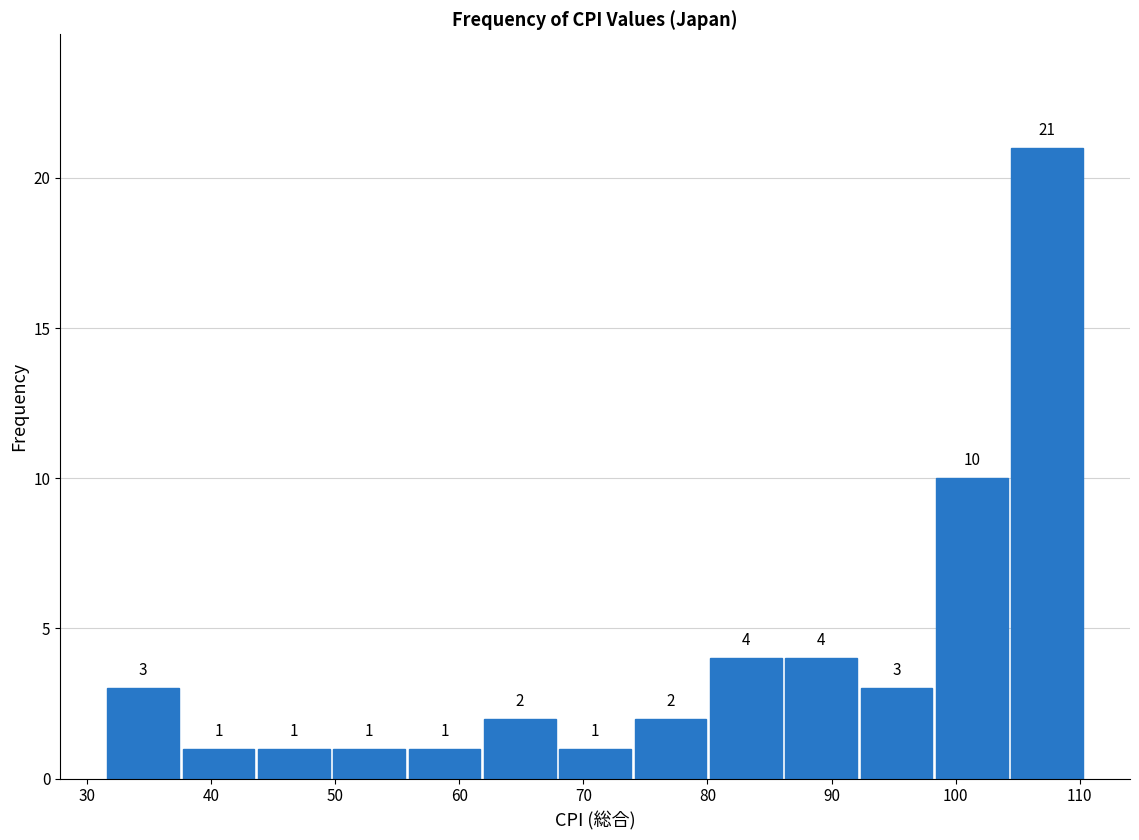

Reading left to right, transcribe this chart: for each bar, give the range it covers on the x-axis and its height. The bar edges are not printed on the chart, so give them approximately, as read against the axis.

32 to 38: 3
38 to 44: 1
44 to 50: 1
50 to 56: 1
56 to 62: 1
62 to 68: 2
68 to 74: 1
74 to 80: 2
80 to 86: 4
86 to 92: 4
92 to 98: 3
98 to 104: 10
104 to 110: 21